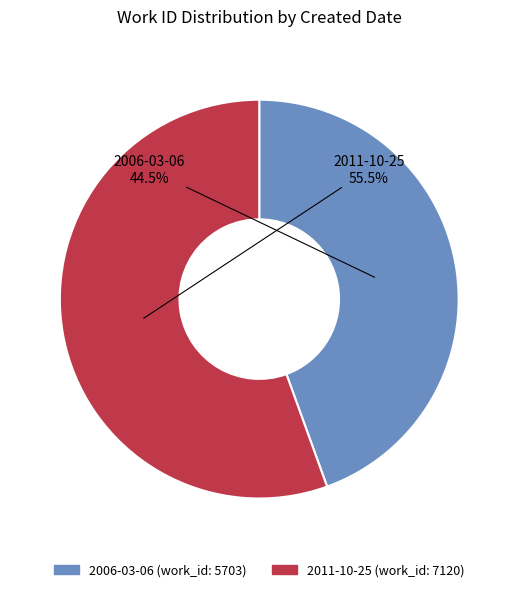

Which category has the smallest portion of the pie?

2006-03-06